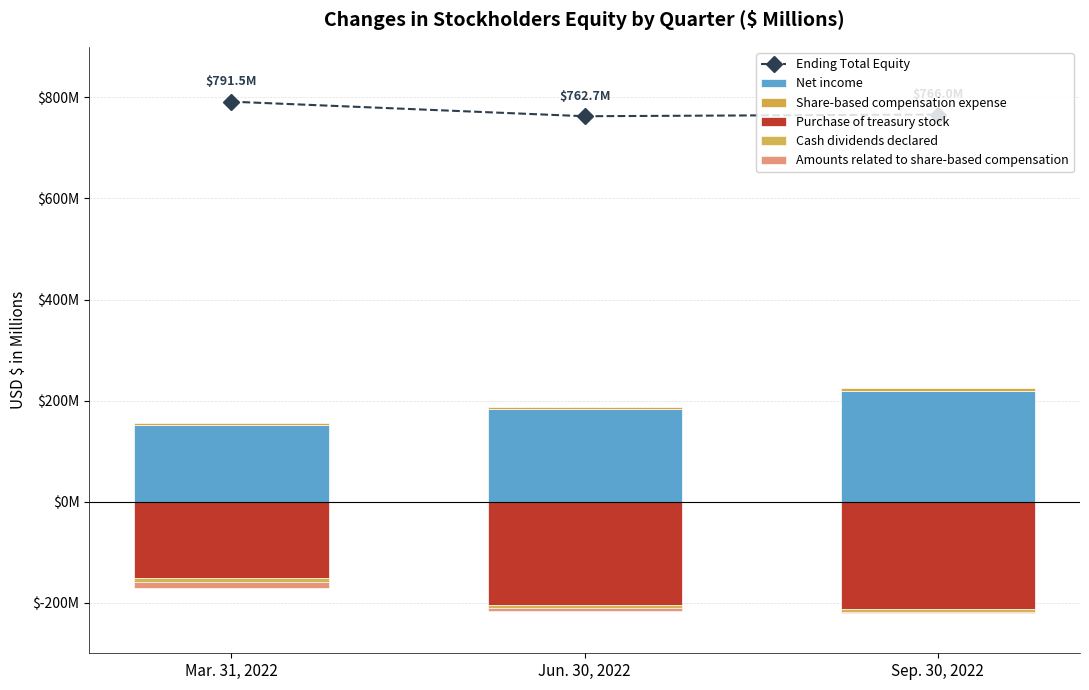

What is the sum of the Cash dividends declared values at Sep. 30, 2022 and Mar. 31, 2022?

-14.7